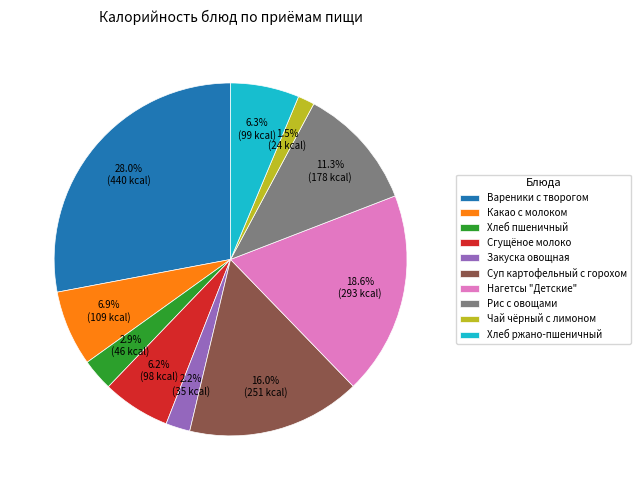

To the nearest percent, what percentage of the pie is Закуска овощная?

2%